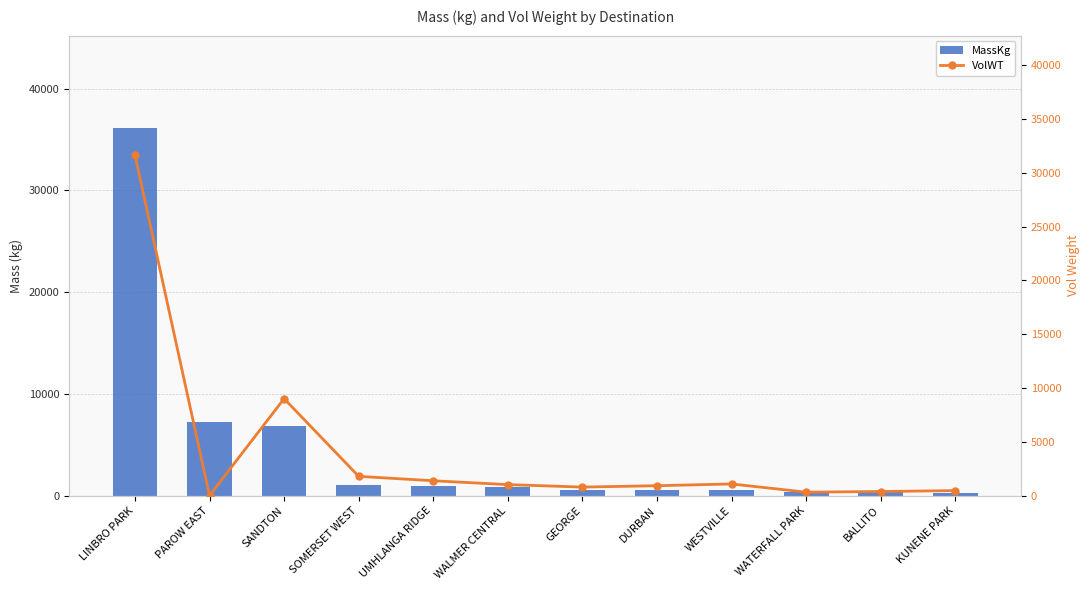

Which has a higher value, DURBAN or PAROW EAST?

PAROW EAST